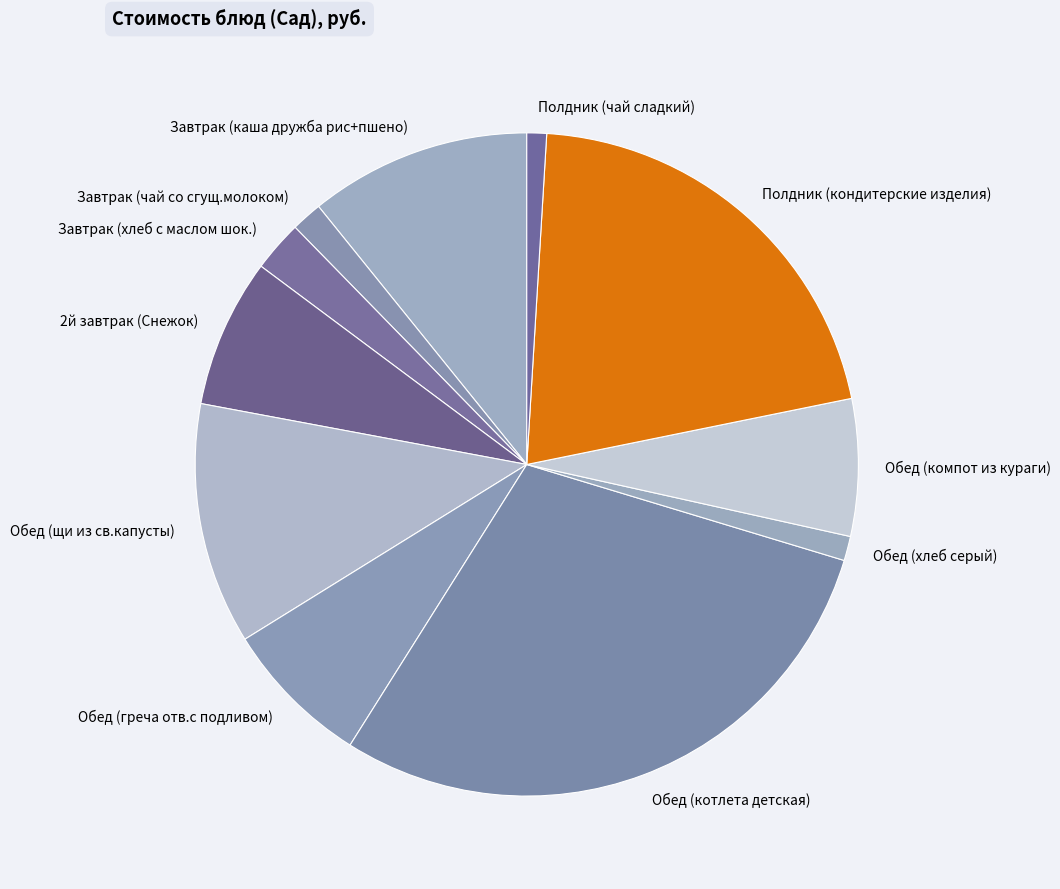

Count the number of slices in the pie.

11